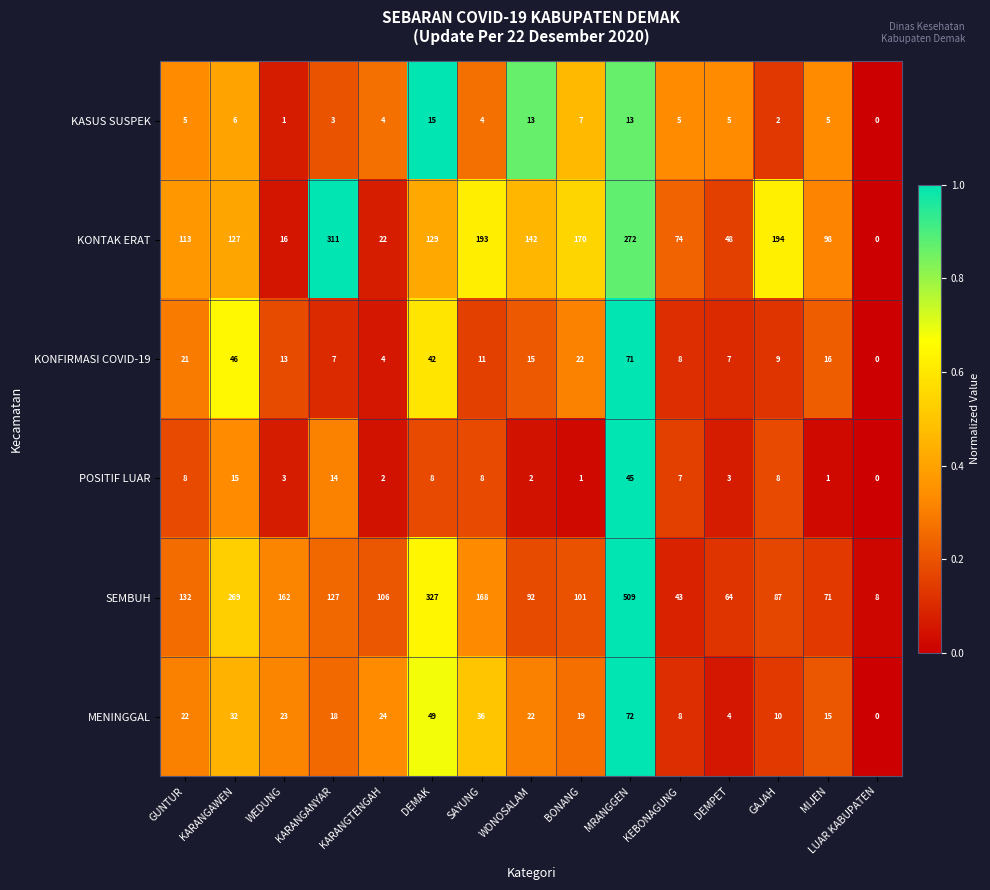

What is the sum of the MENINGGAL values at LUAR KABUPATEN and KEBONAGUNG?

8